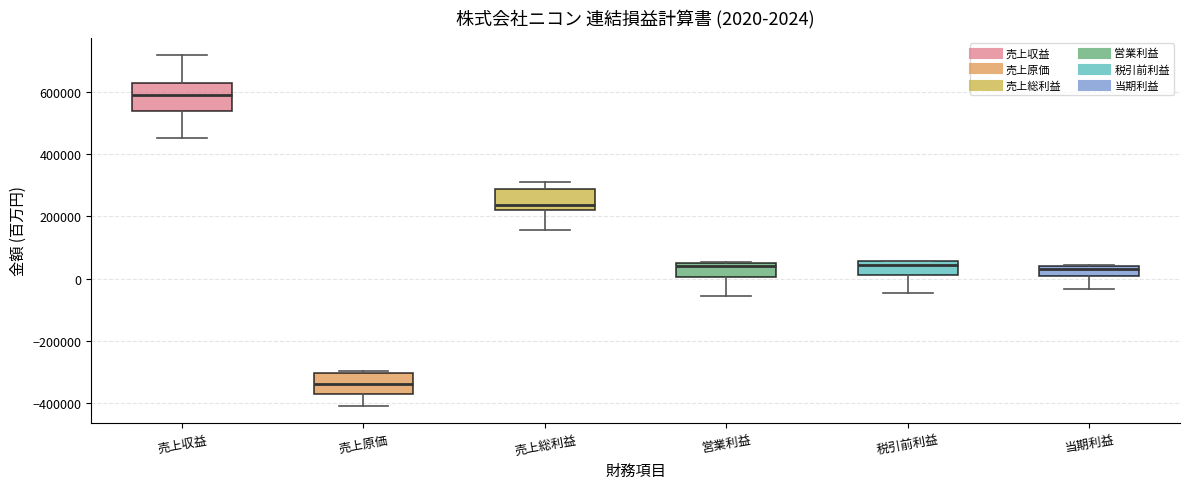

Comparing the boxes themselves (not the whiskers), which one is the tallest?

売上収益